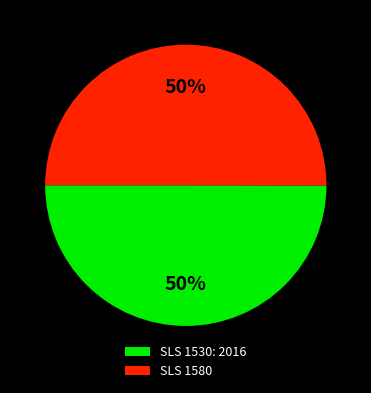

True or false: SLS 1530: 2016 accounts for 50% of the total.

True